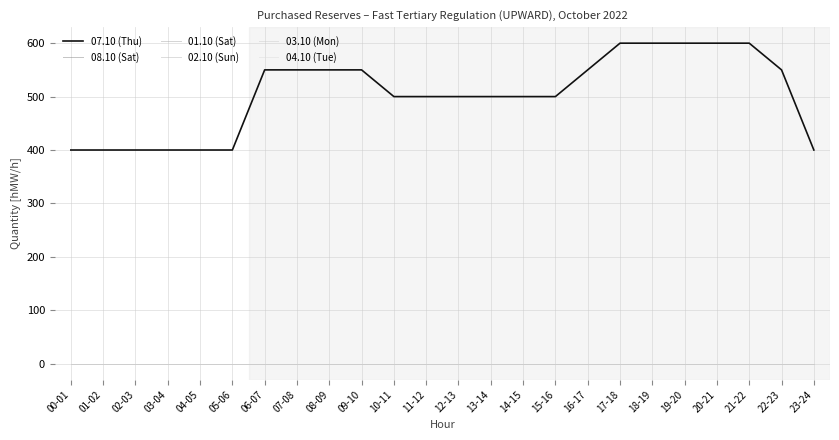

Does the chart display data point markers on the line(s)?

No